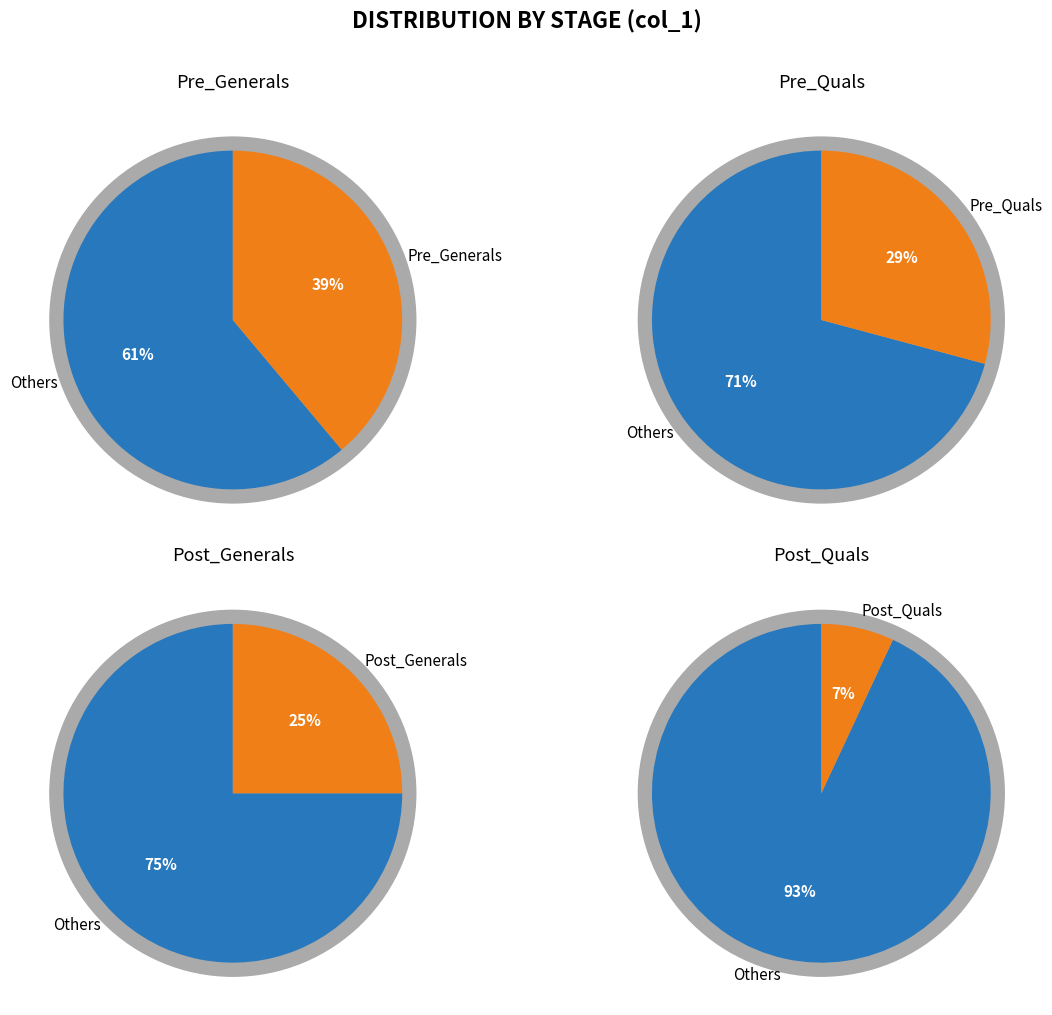

Is it true that 1 is 29% of the pie?

True